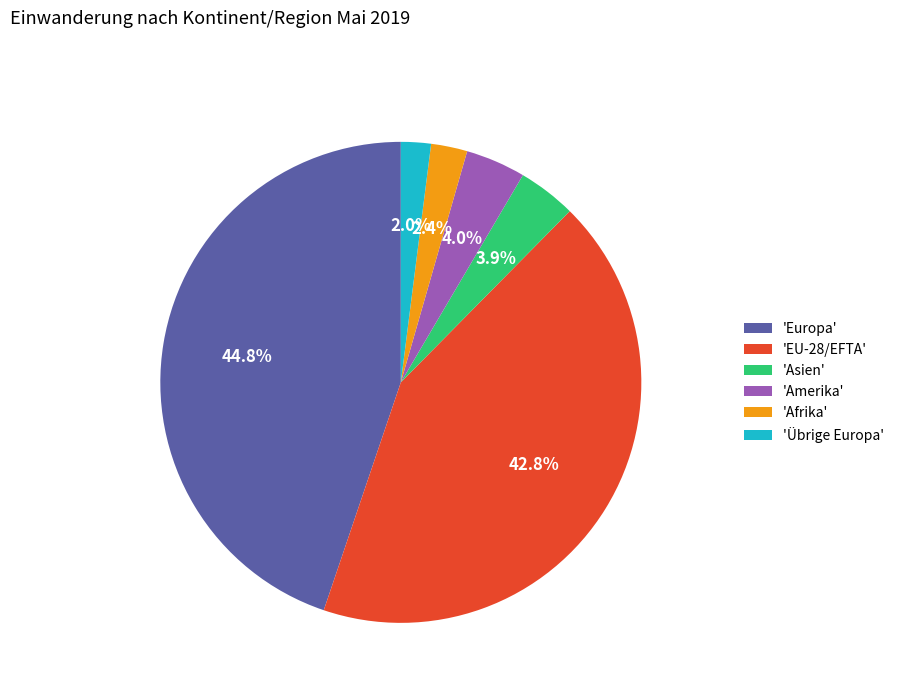

How many segments does this pie chart have?

6